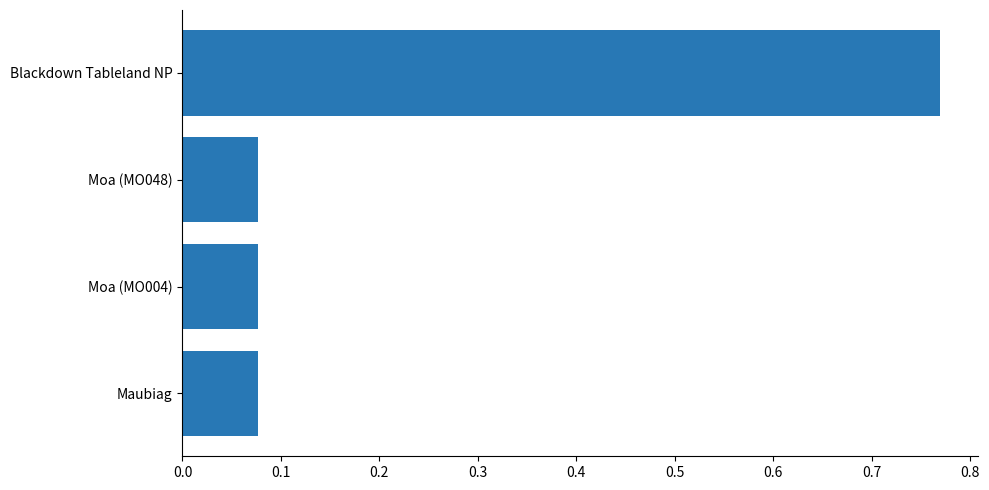

Which label corresponds to the largest value in the chart?

Blackdown Tableland NP